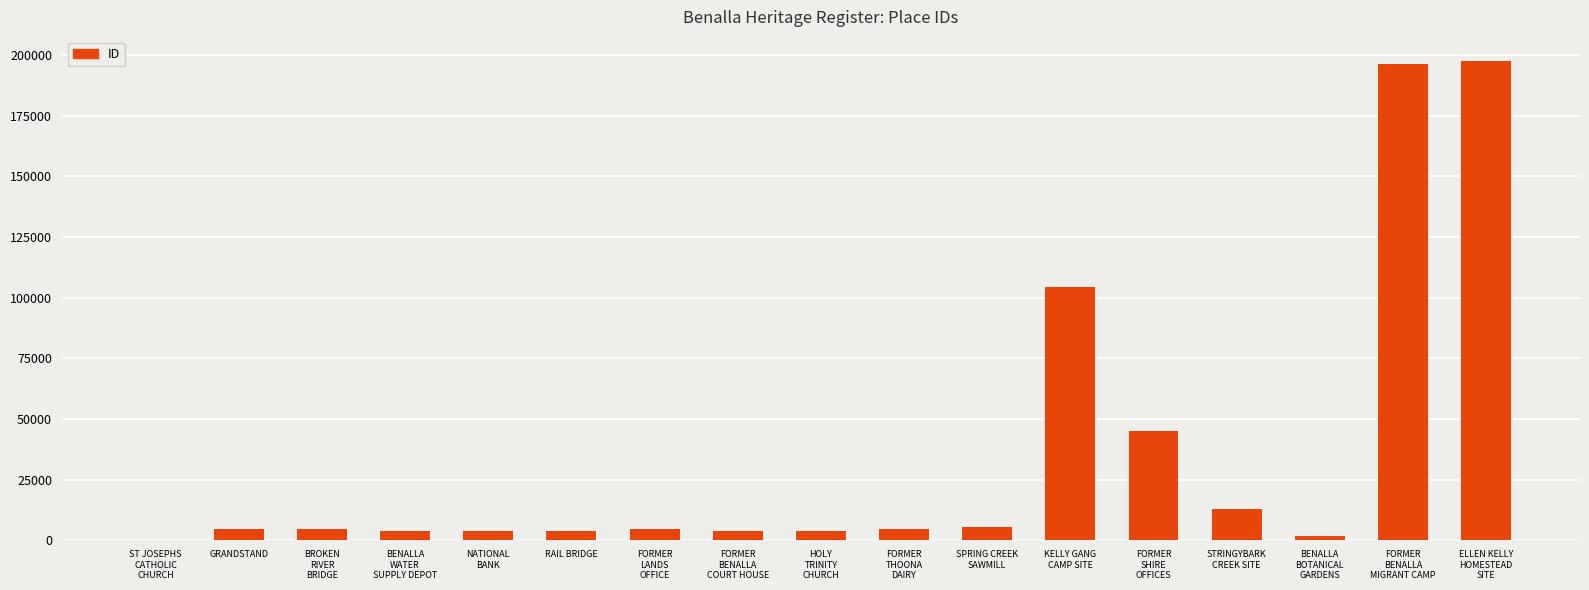

What is the approximate value at GRANDSTAND?

4621